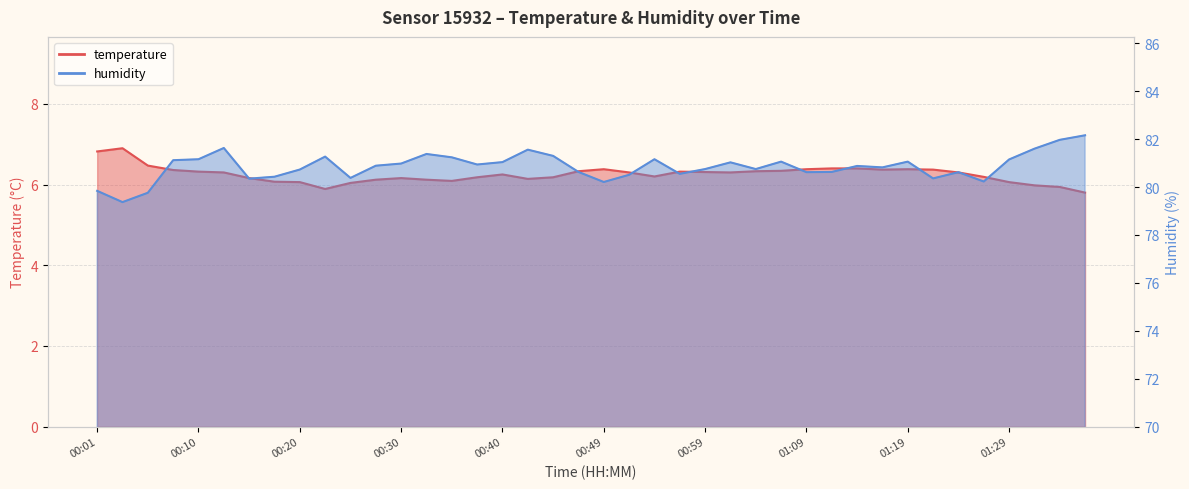

At how many categories does at least one series exceed 17?

40